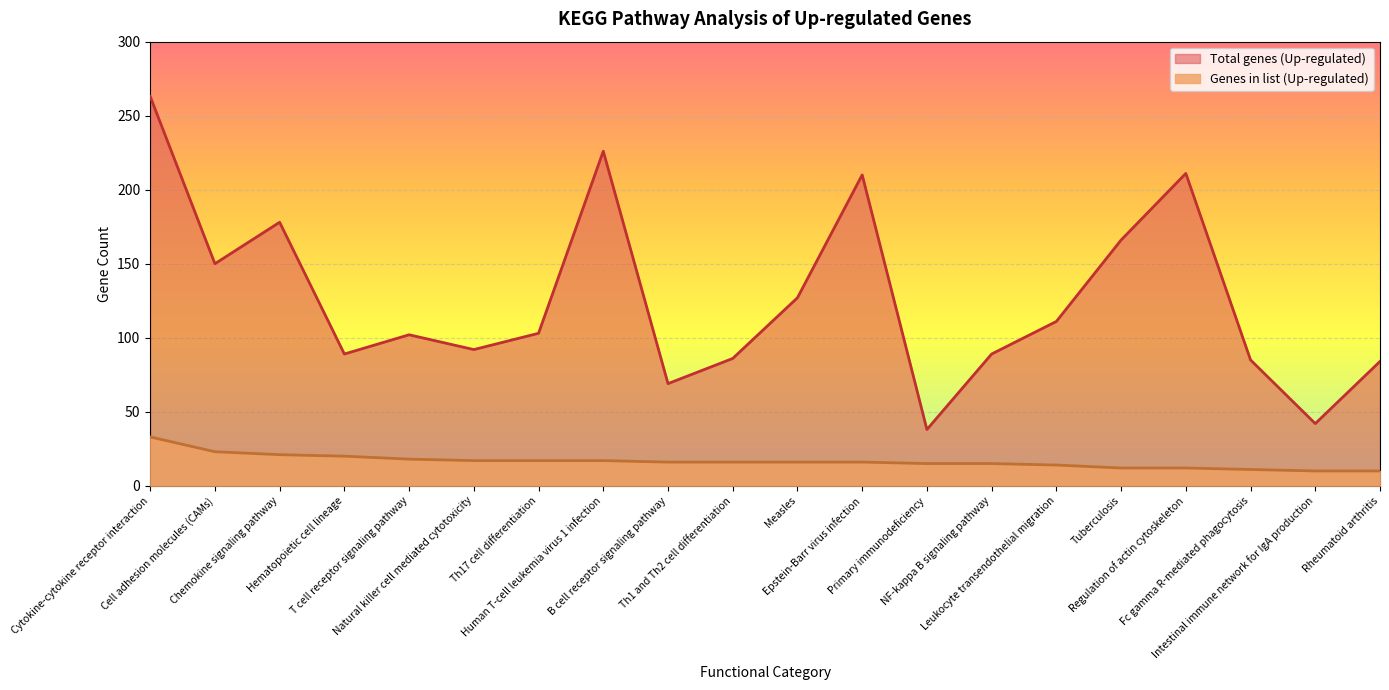

Which label corresponds to the largest value in the chart?

Cytokine-cytokine receptor interaction